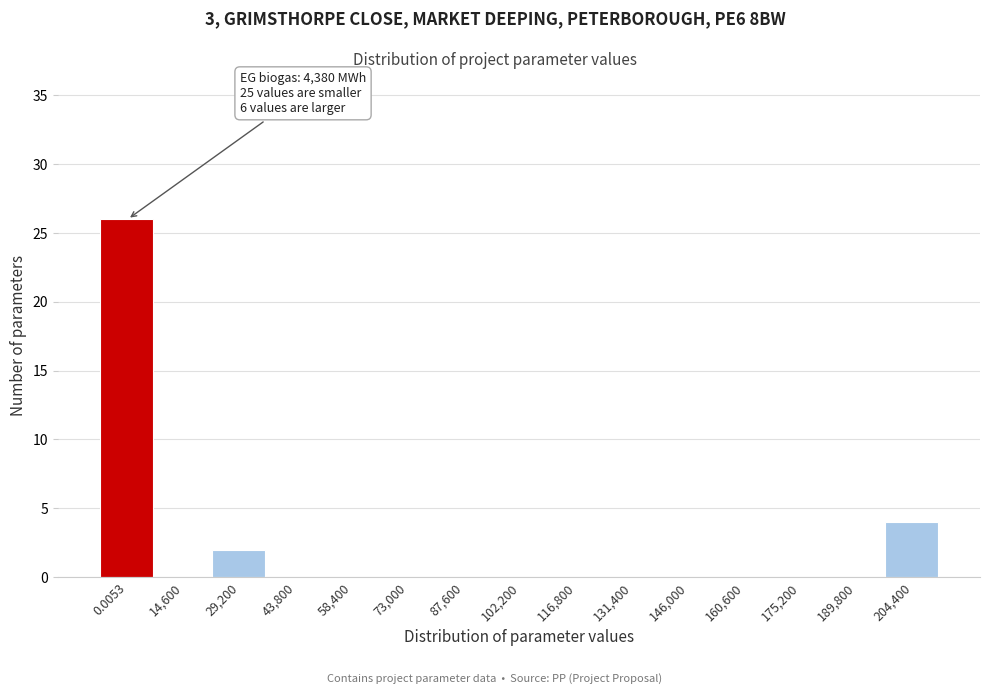

Reading right to left, what are all the values shown in this chart?

204,400=4	189,800=0	175,200=0	160,600=0	146,000=0	131,400=0	116,800=0	102,200=0	87,600=0	73,000=0	58,400=0	43,800=0	29,200=2	14,600=0	0.0053=26